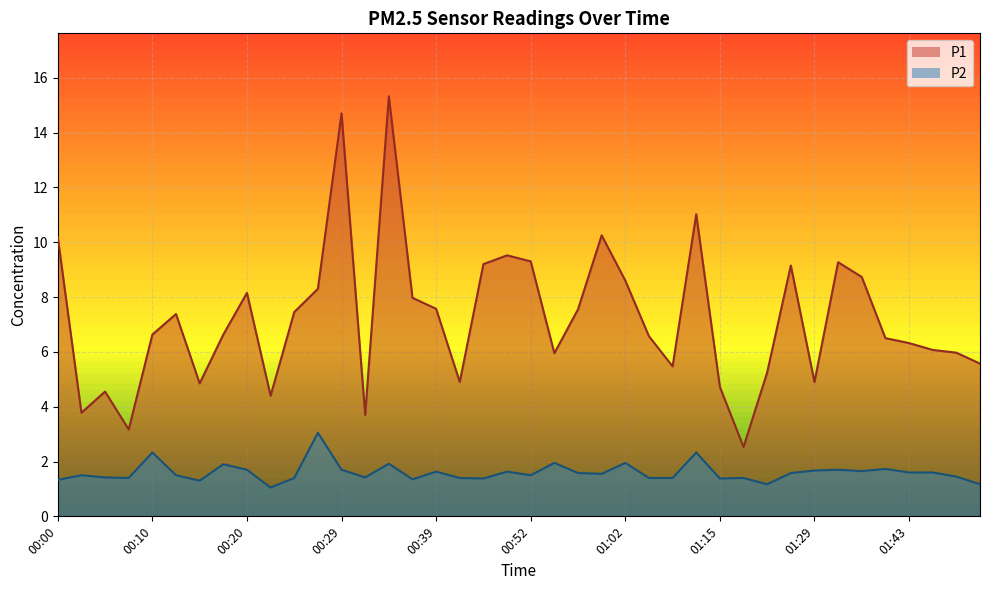

Rank the series by their maximum value, from lowest to highest.

P2, P1